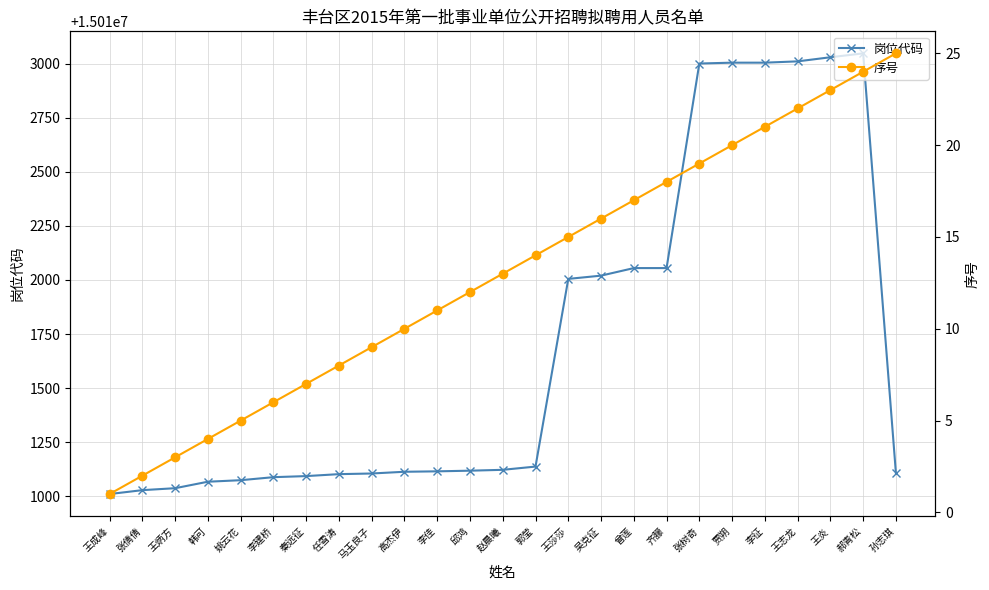

What is the spread (max minus min) of values at 王炳方?

15011034